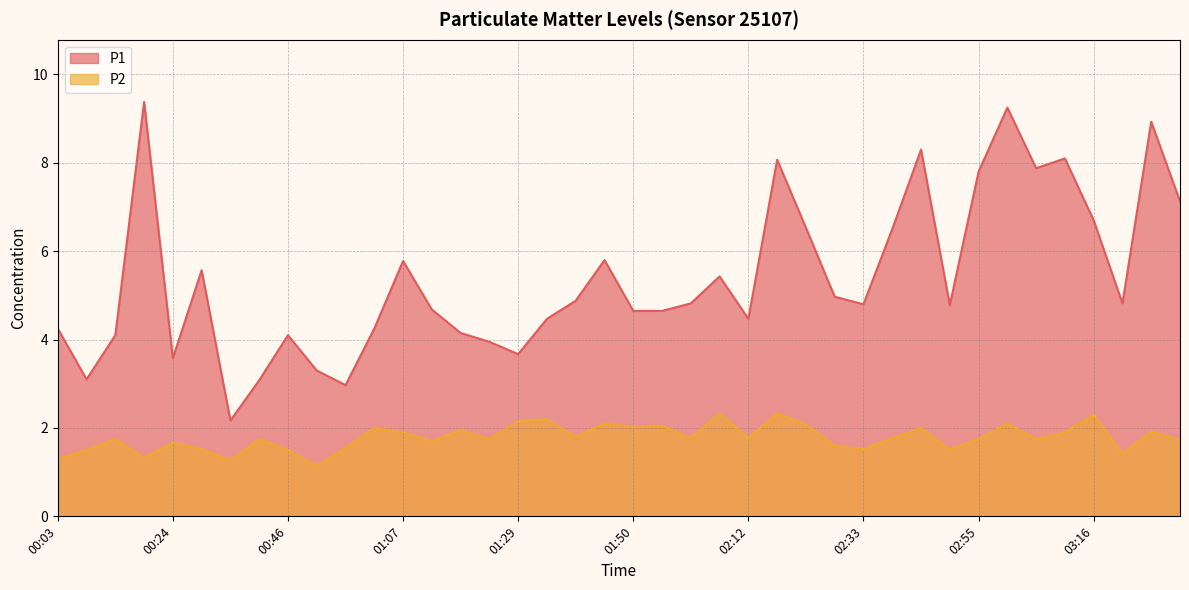

How many values in the P1 series are below 4?

8